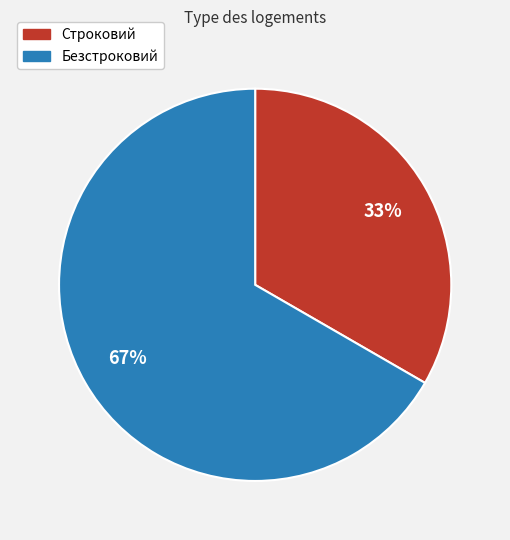

Count the number of slices in the pie.

2